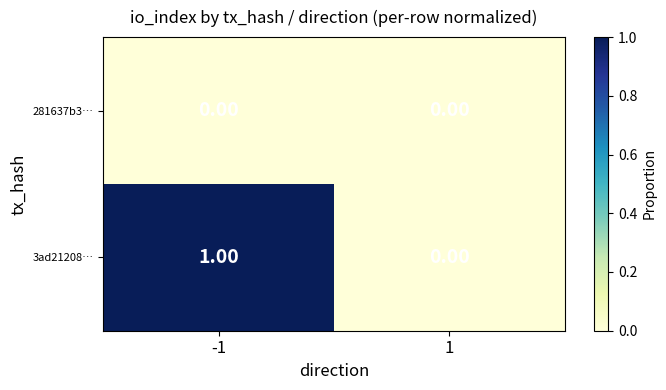

At -1, list the series in order from smallest to largest.

281637b3…, 3ad21208…